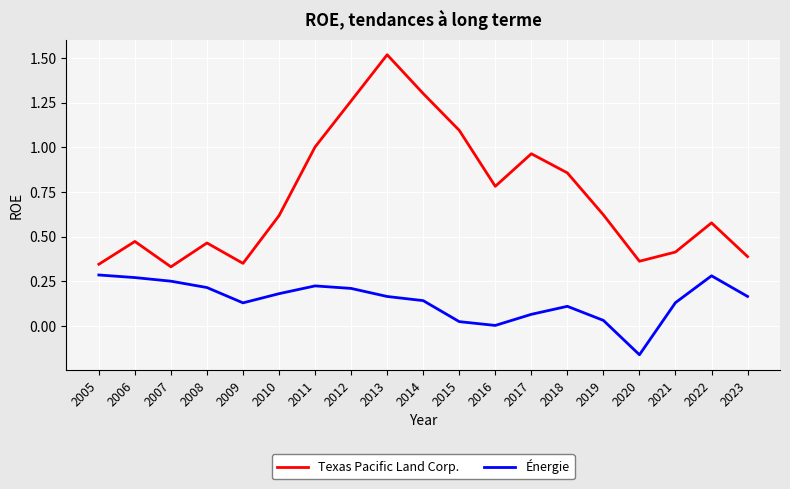

Which series has the largest total across all categories?

Texas Pacific Land Corp.